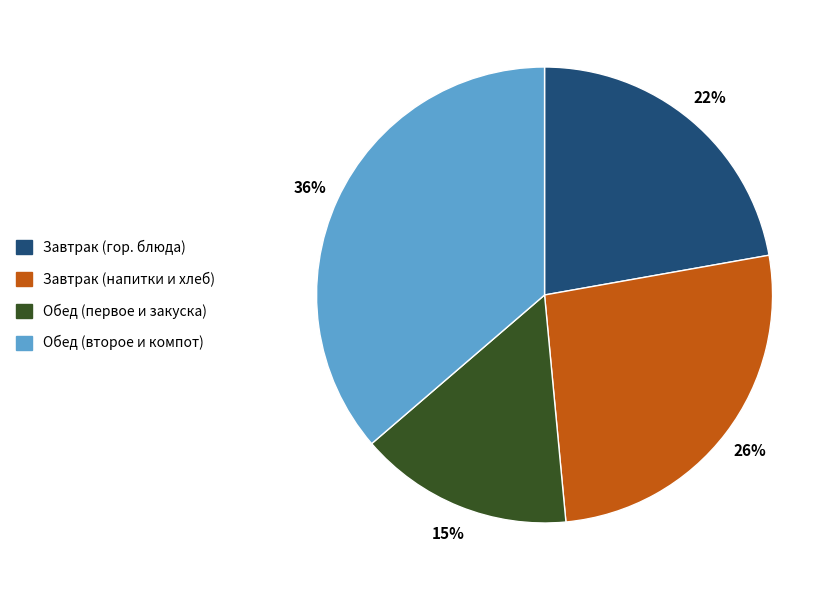

Is it true that Завтрак (напитки и хлеб) is 26% of the pie?

True